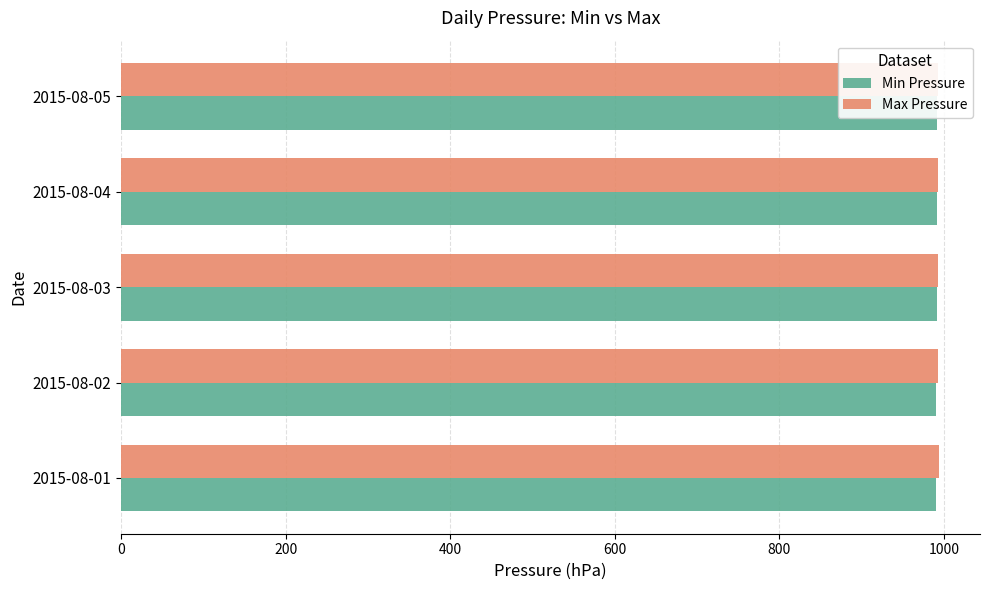

Are the bars horizontal?

Yes